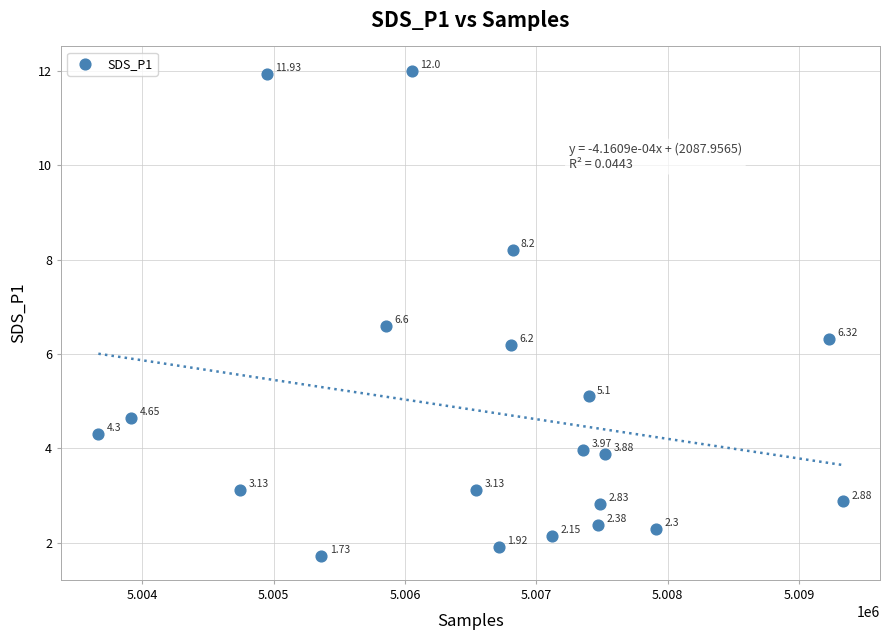

What is the range of Y values (max minus min)?

10.3